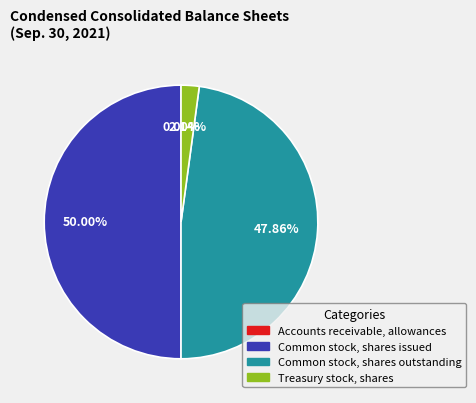

What is the largest slice in the pie chart?

Common stock, shares issued